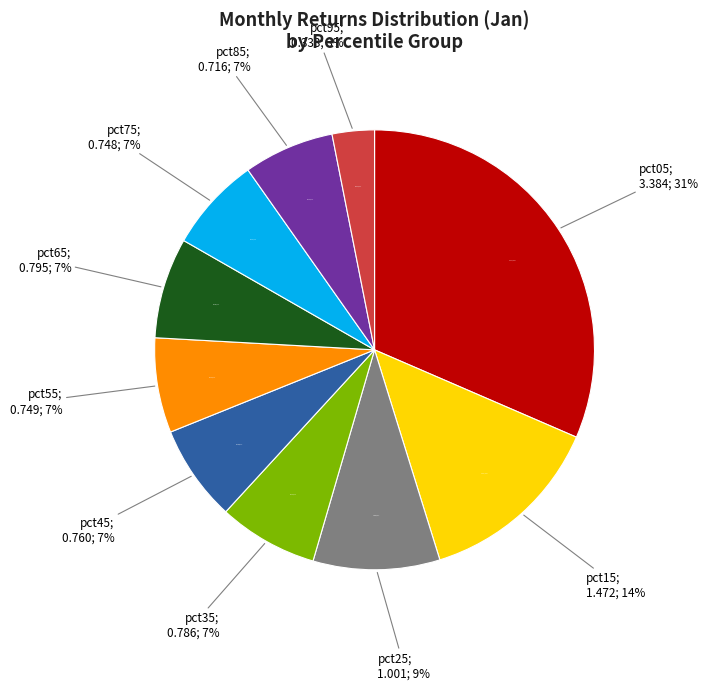

Do pct55 and pct75 together represent more than half of the pie?

No